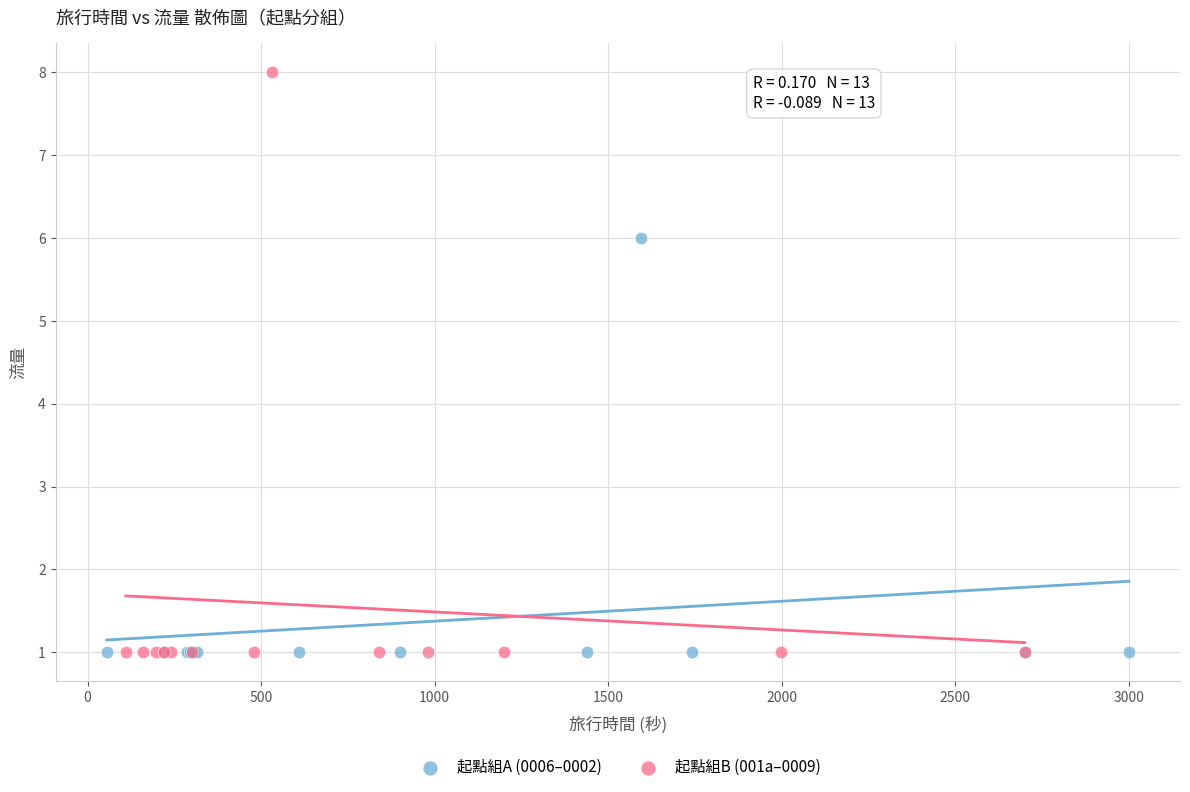

What are all the series names shown in the legend?

起點組A (0006–0002), 起點組B (001a–0009)